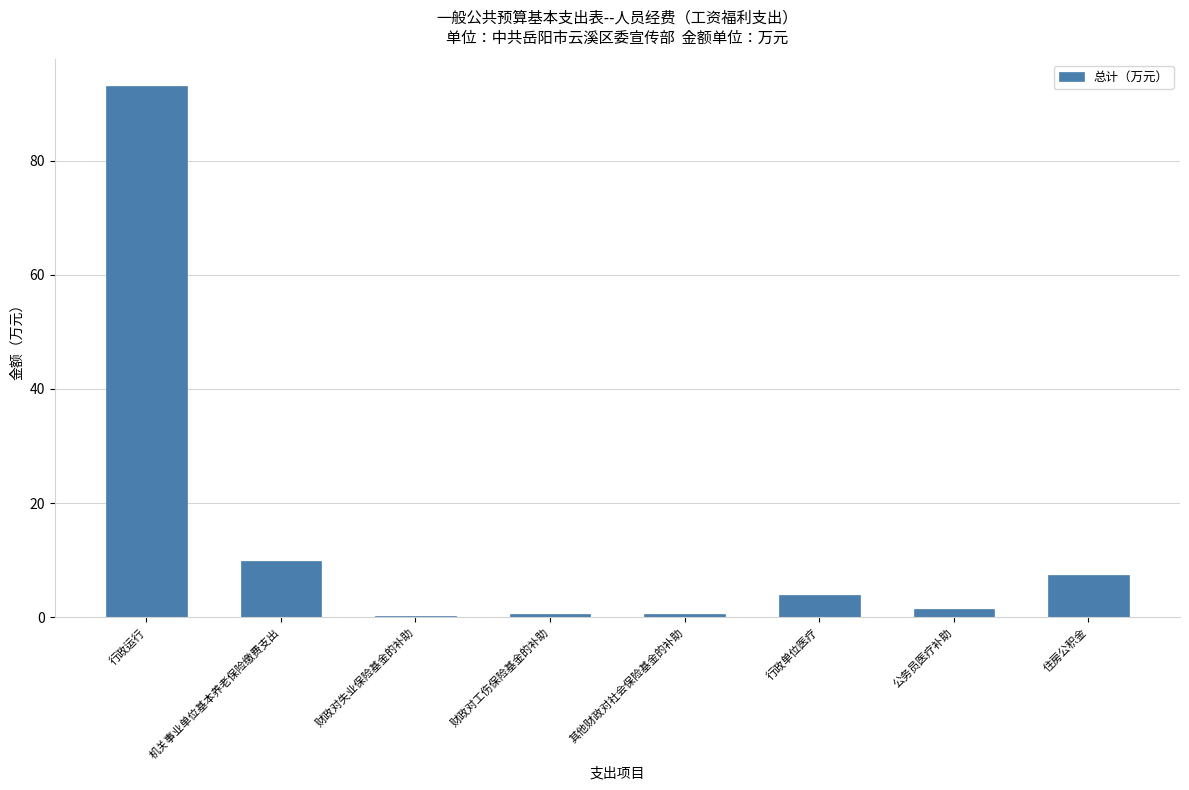

What is the change in value from 行政运行 to 财政对失业保险基金的补助?

-92.9